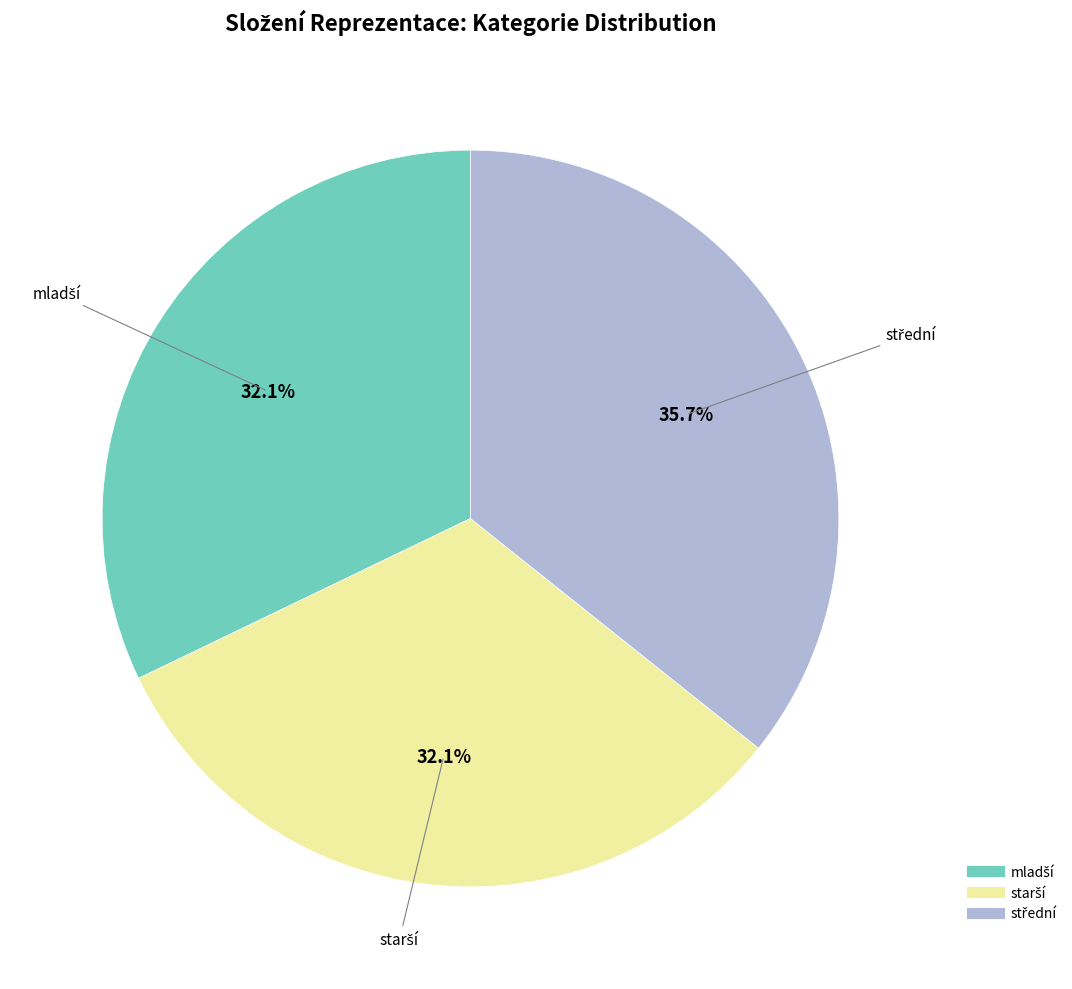

Is there any slice that represents more than half of the pie?

No